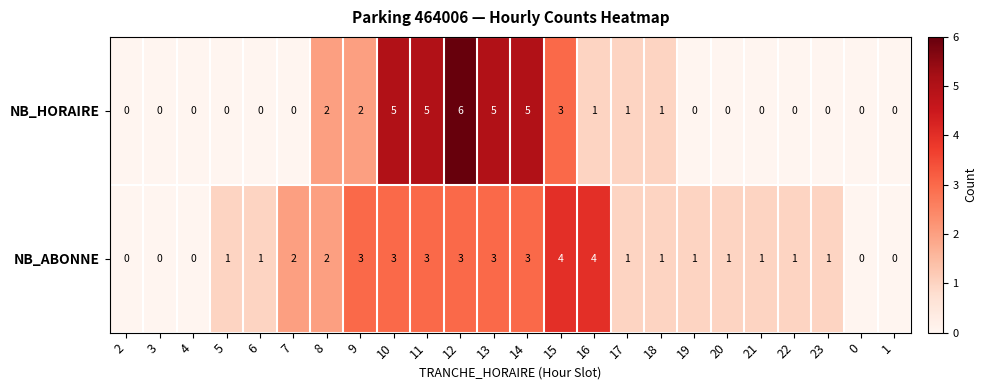

How many positive values does the NB_ABONNE series have?

19